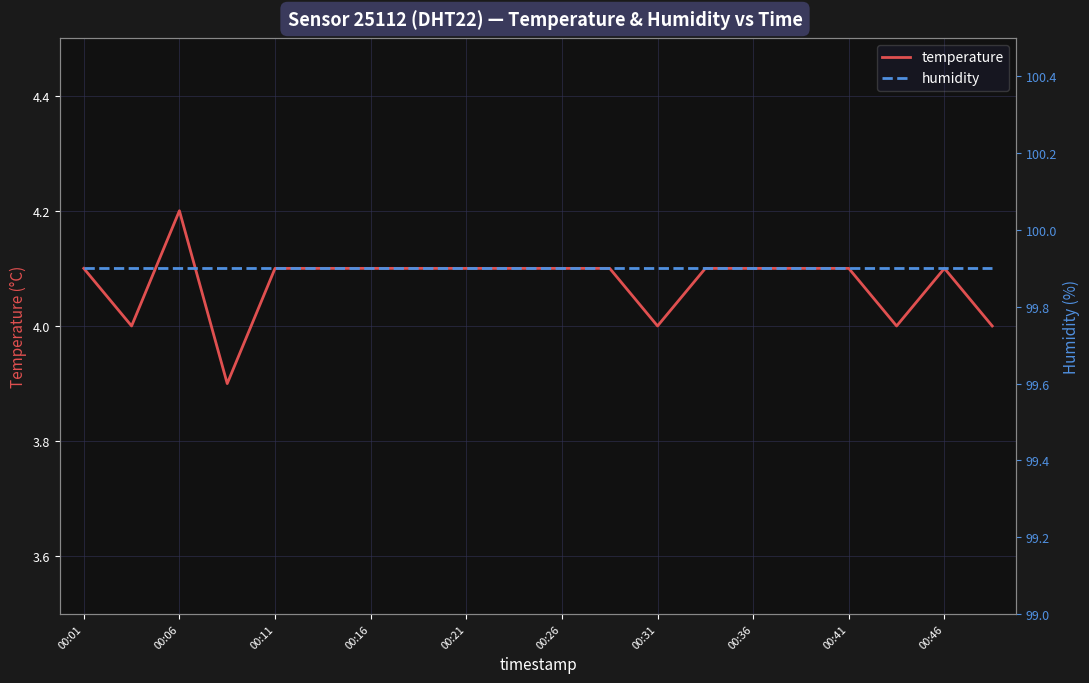

What is the minimum value for temperature?

3.9